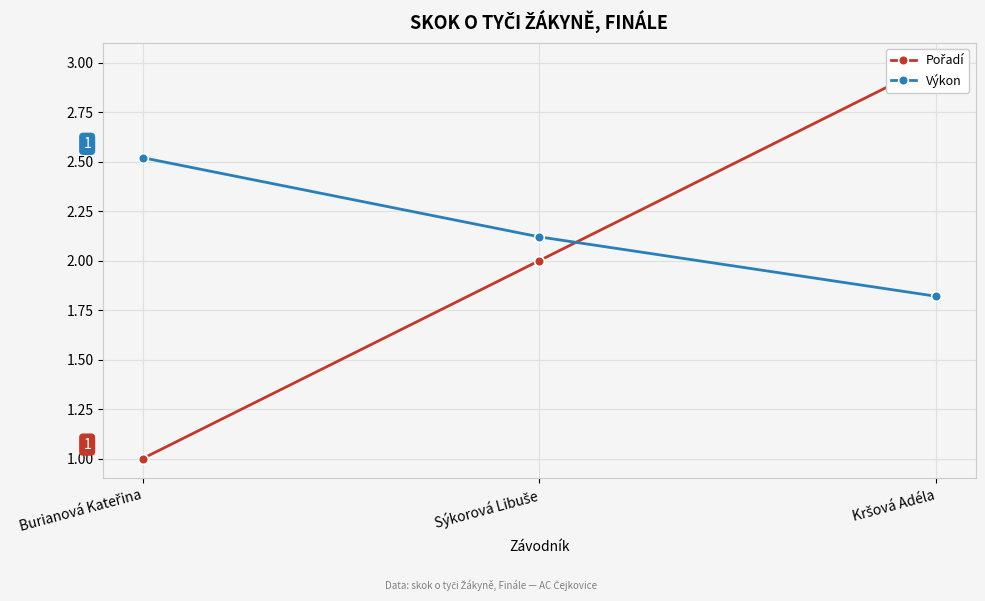

What are all the series names shown in the legend?

Pořadí, Výkon